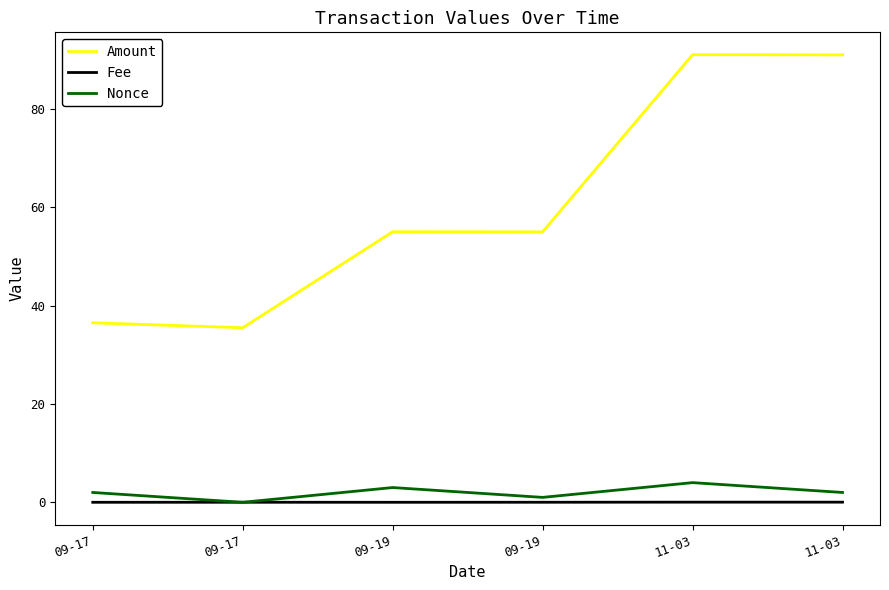

True or false: Amount has a value of 37.3 at 11-03.

False